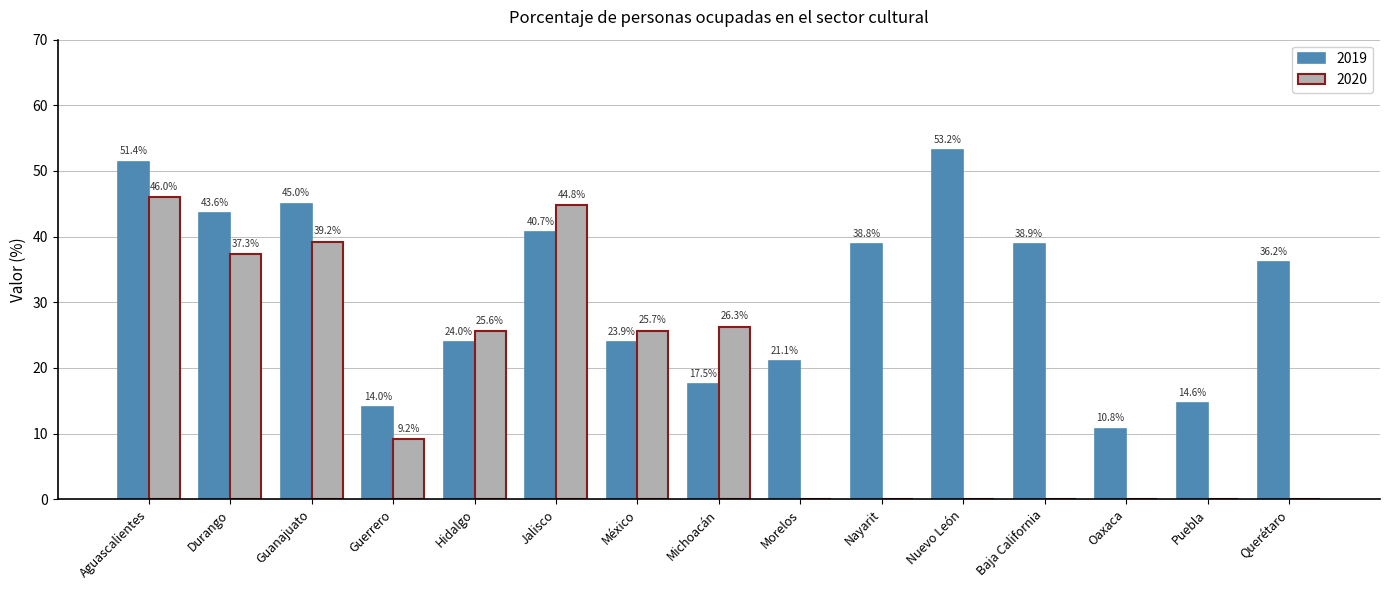

At which category is the sum across all series the highest?

Aguascalientes